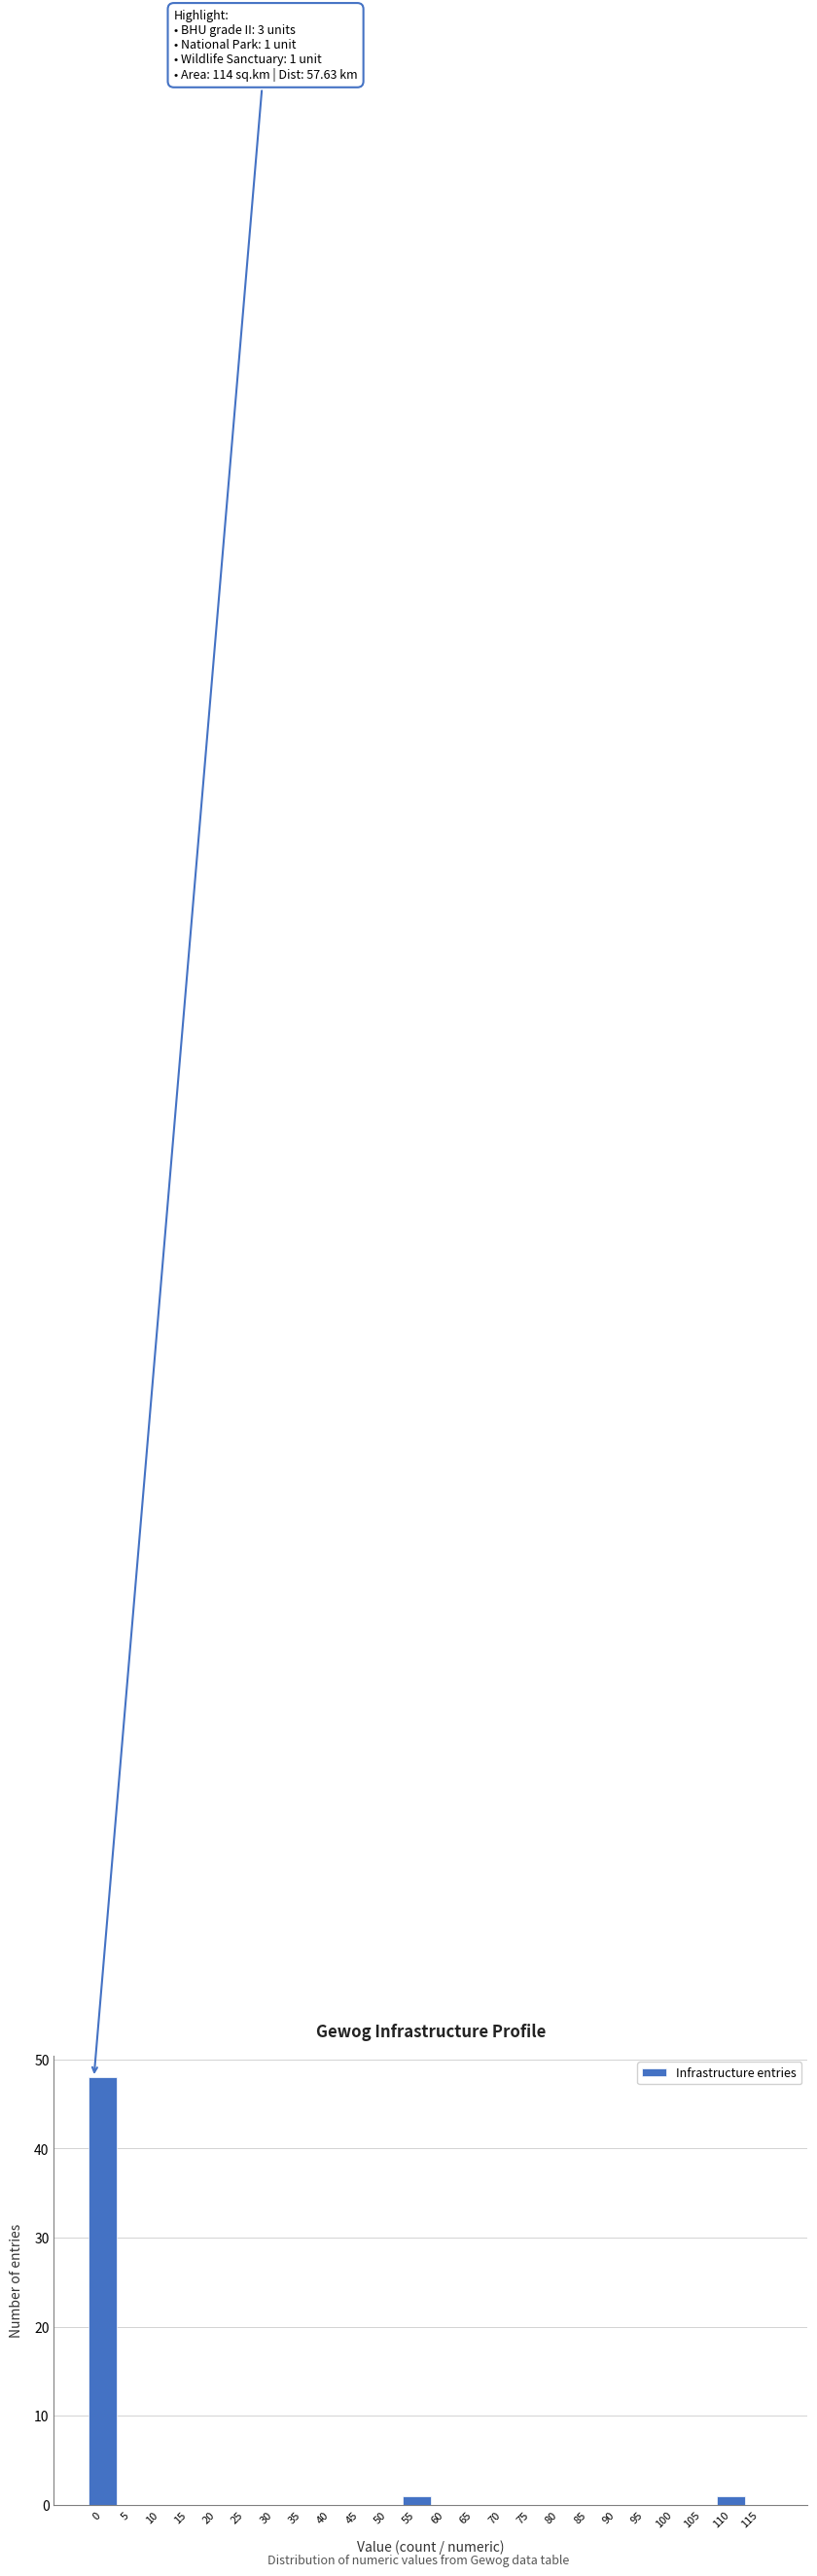

Reading left to right, extract all data points from this chart.

0=48	5=0	10=0	15=0	20=0	25=0	30=0	35=0	40=0	45=0	50=0	55=1	60=0	65=0	70=0	75=0	80=0	85=0	90=0	95=0	100=0	105=0	110=1	115=0